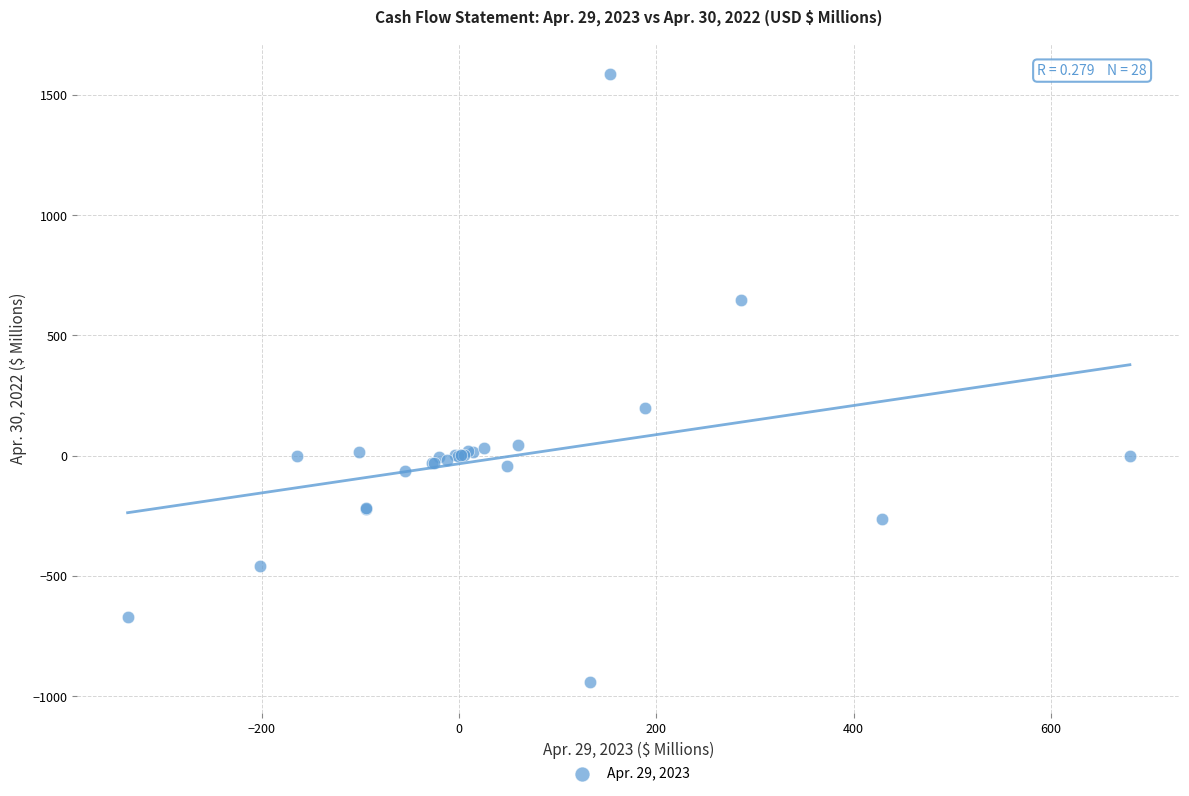

What Y value in the scatter plot is closest to 323?

200